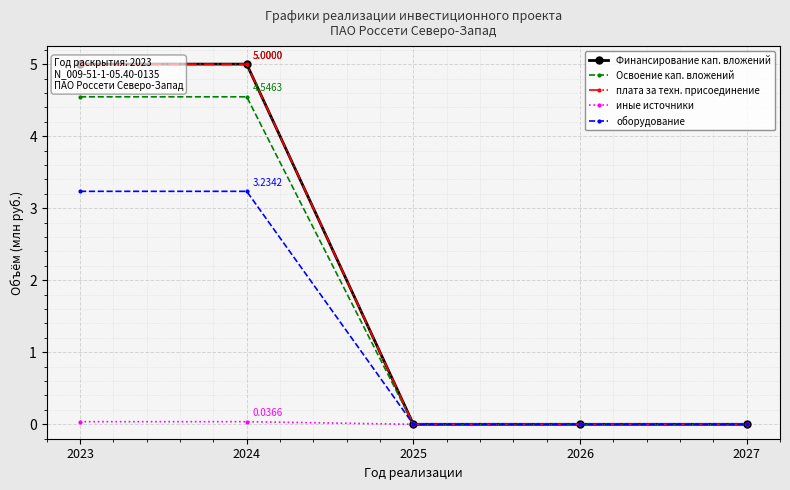

True or false: оборудование has a value of 1.7 at 2027.

False